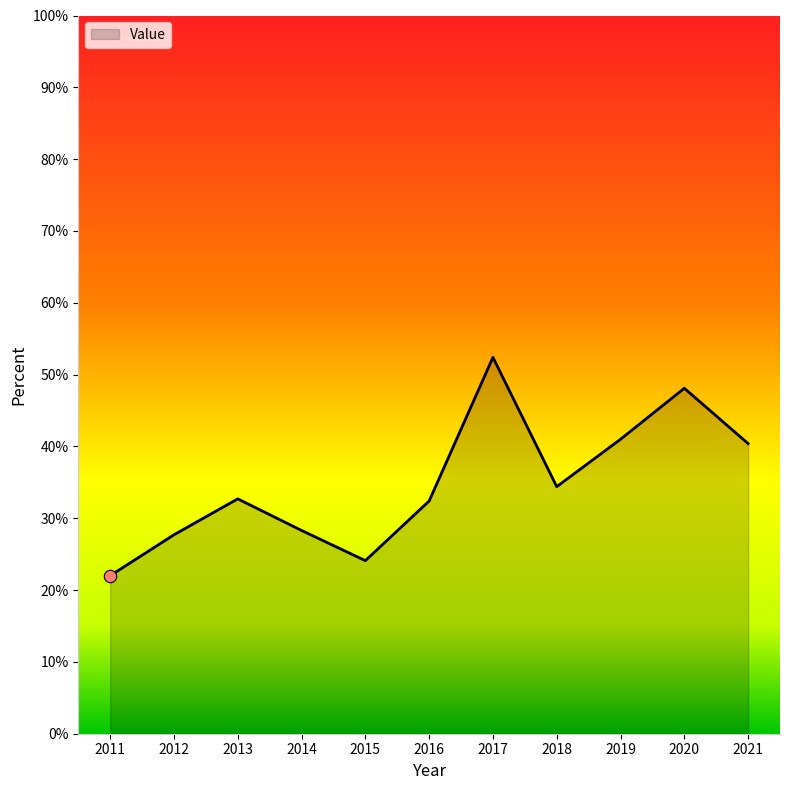

Between 2015 and 2012, which is larger?

2012